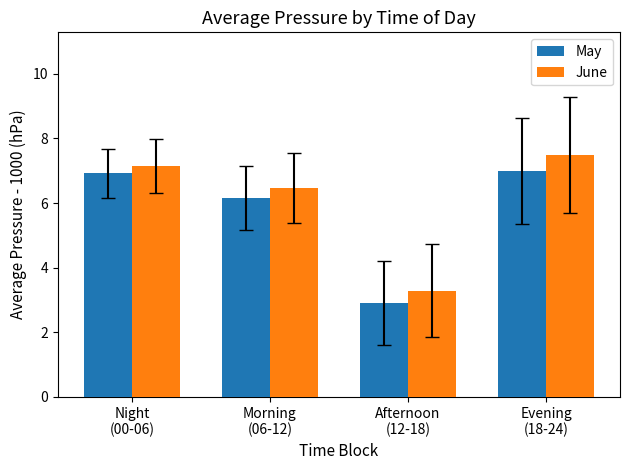

What is the value of the June bar at the 4th from the left?

7.5